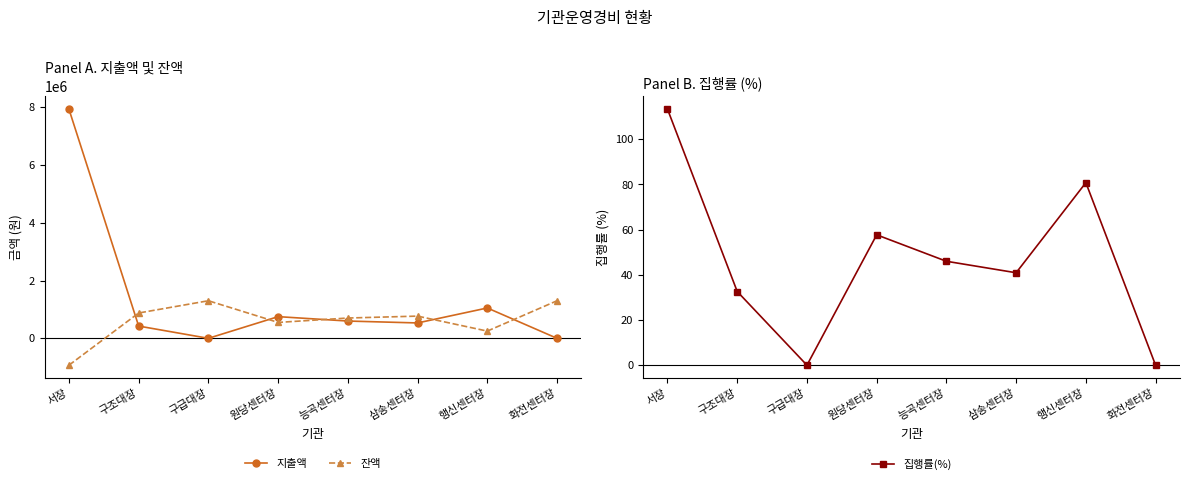

True or false: 잔액 has more than 0 interior local peaks.

True